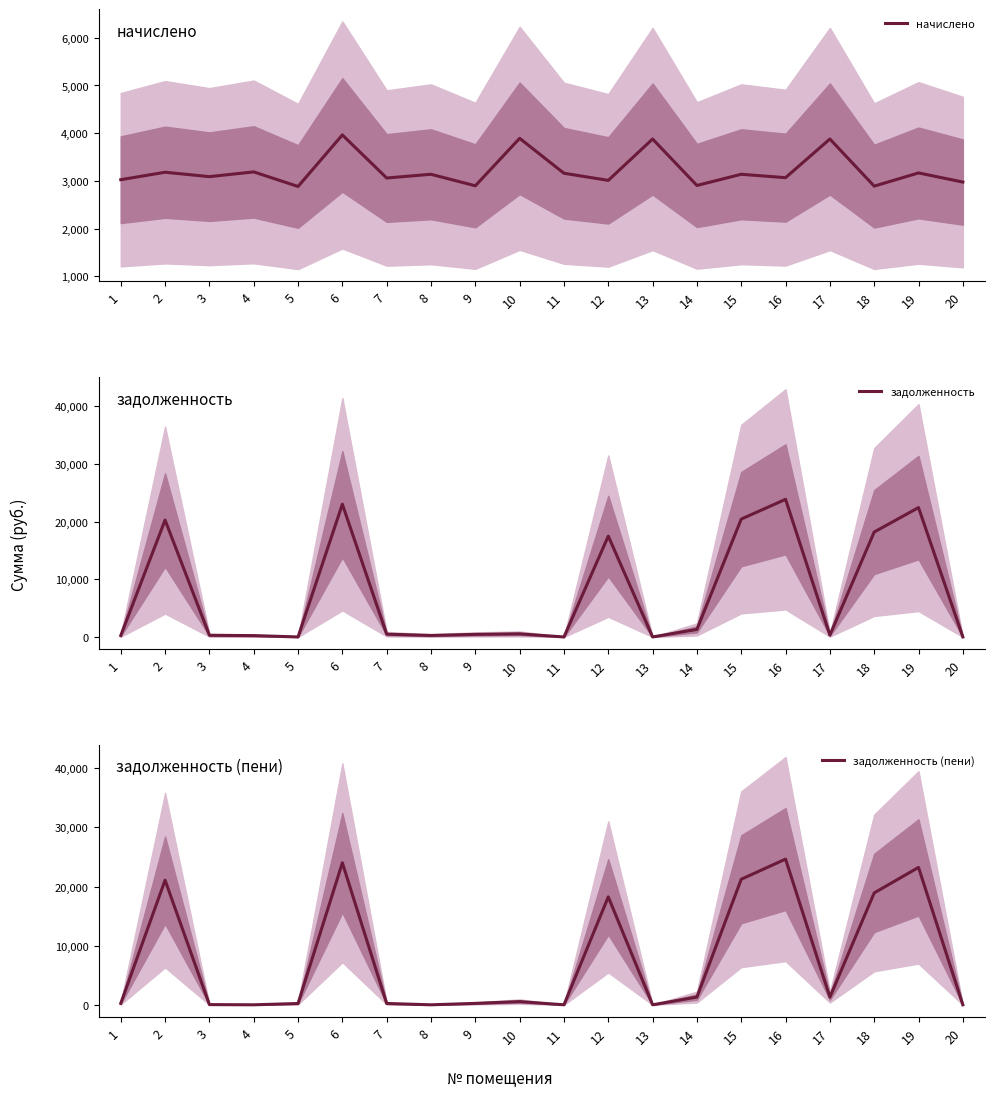

After their last crossing, which series has the higher values: задолженность or начислено?

начислено